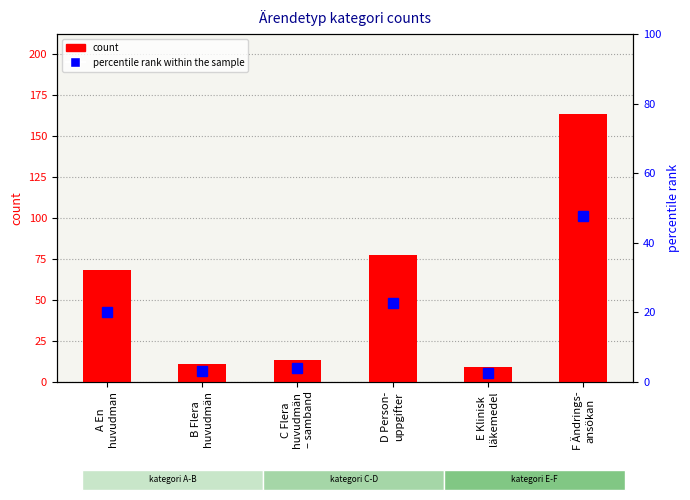

What is the difference between the count values at E Klinisk
läkemedel and F Ändrings-
ansökan?

154.0